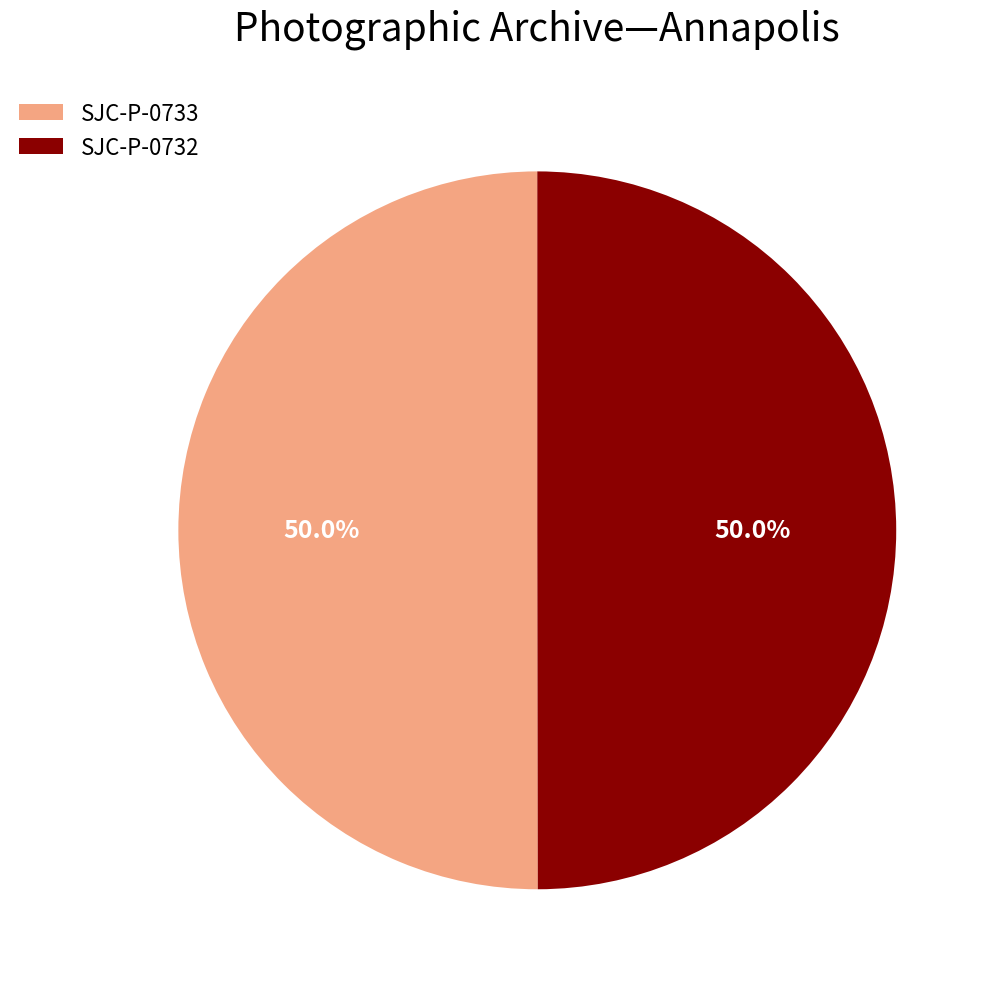

Approximately how many times larger is the value at SJC-P-0732 compared to SJC-P-0733?

1.0